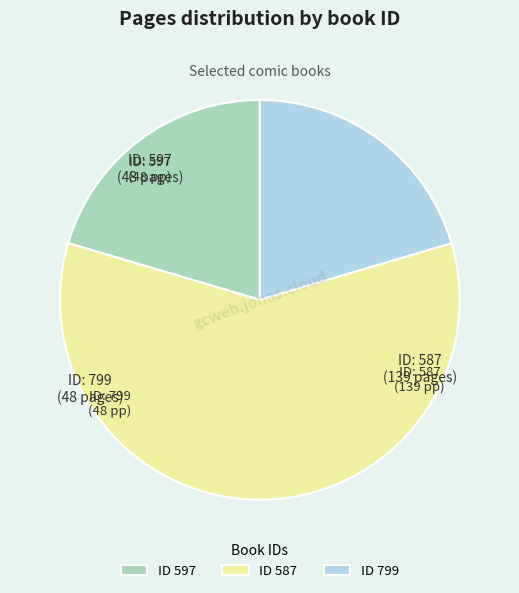

Which category has the biggest portion of the pie?

ID 587